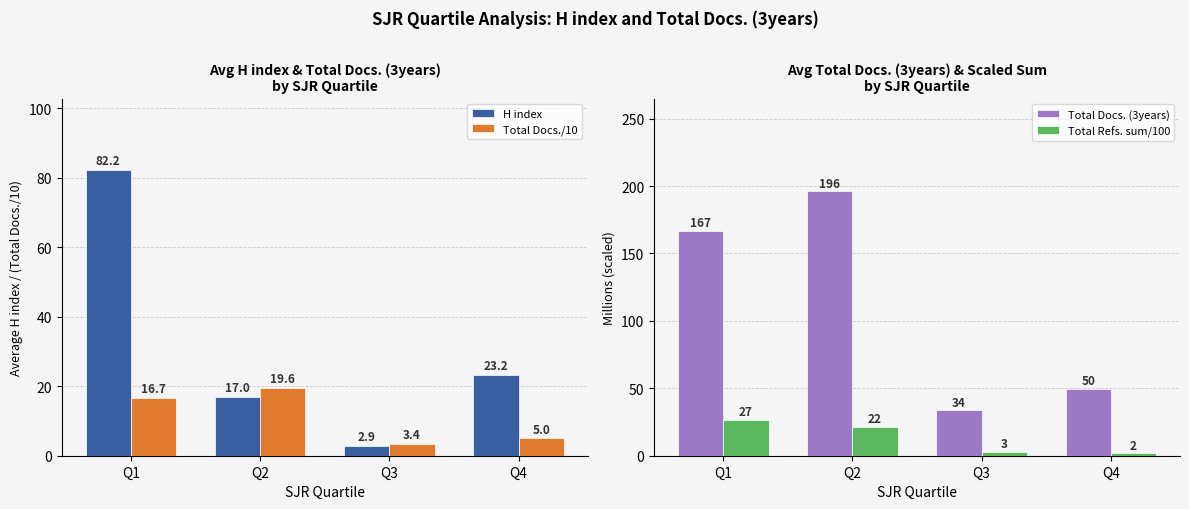

At which label is Total Docs./10 closest to 11?

Q1